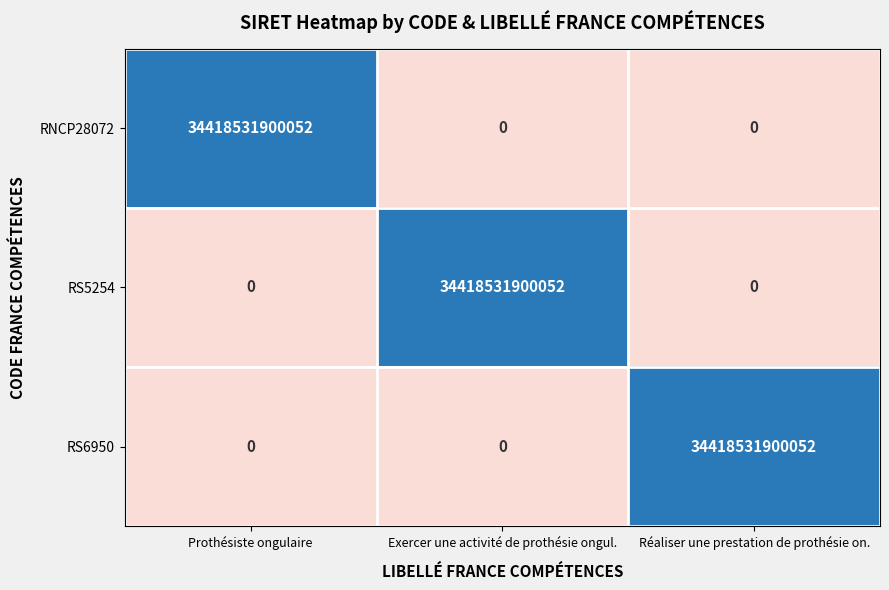

True or false: RS5254 has a value of 16950359030749 at Exercer une activité de prothésie ongul..

False